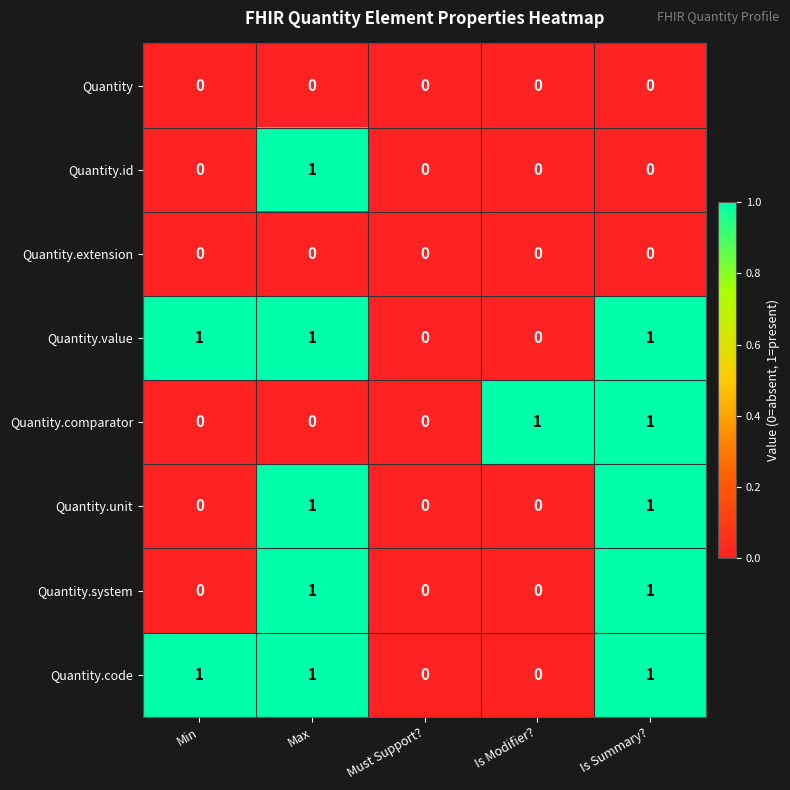

What is the total value across all series at Max?

5